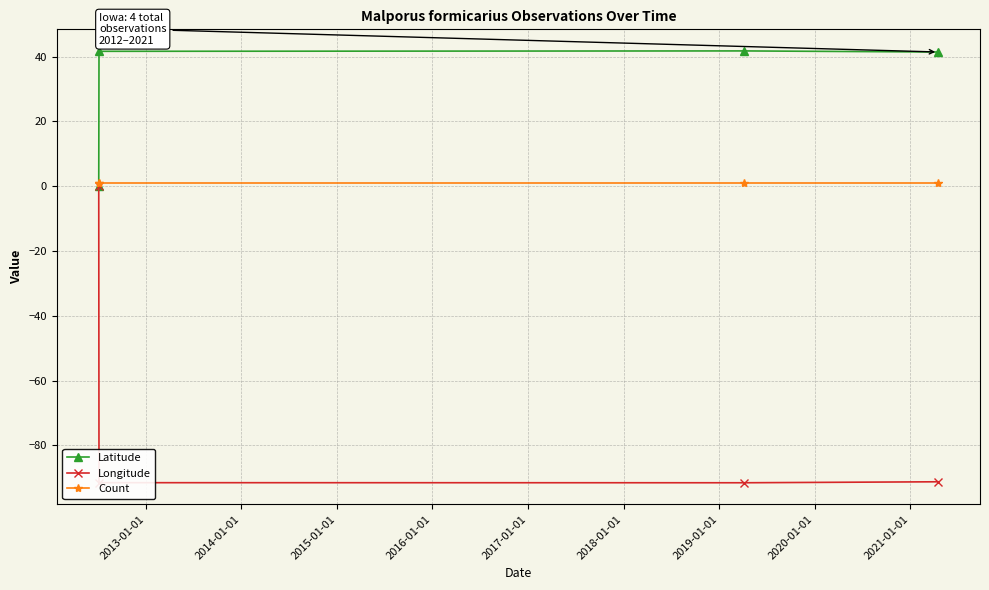

Rank the series by their average value, from highest to lowest.

Latitude, Count, Longitude